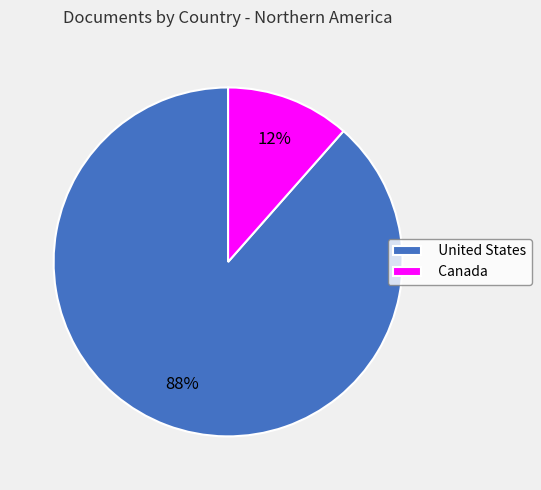

To the nearest percent, what percentage of the pie is Canada?

12%